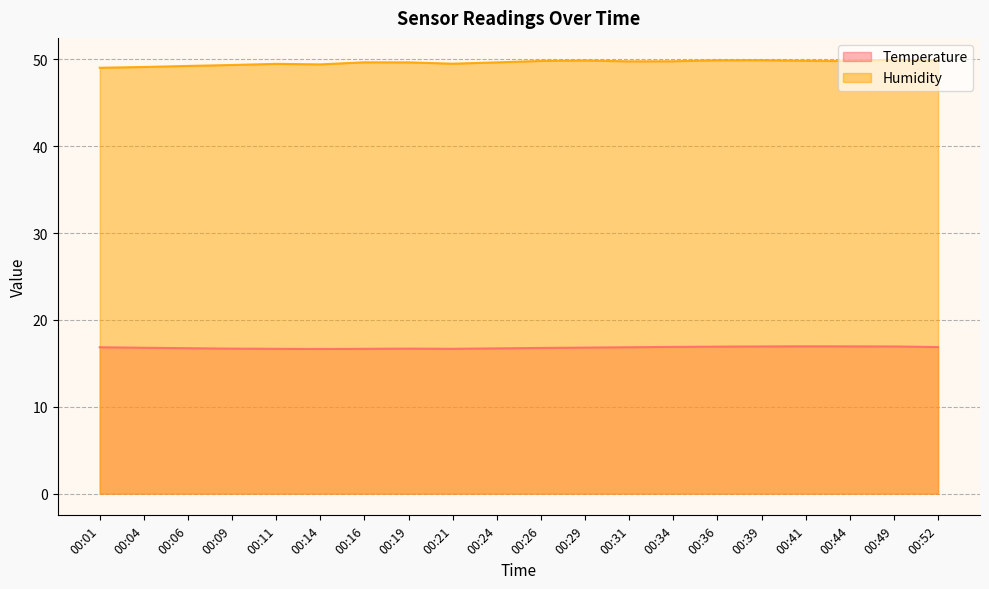

What is the average value of the Temperature series?

16.8